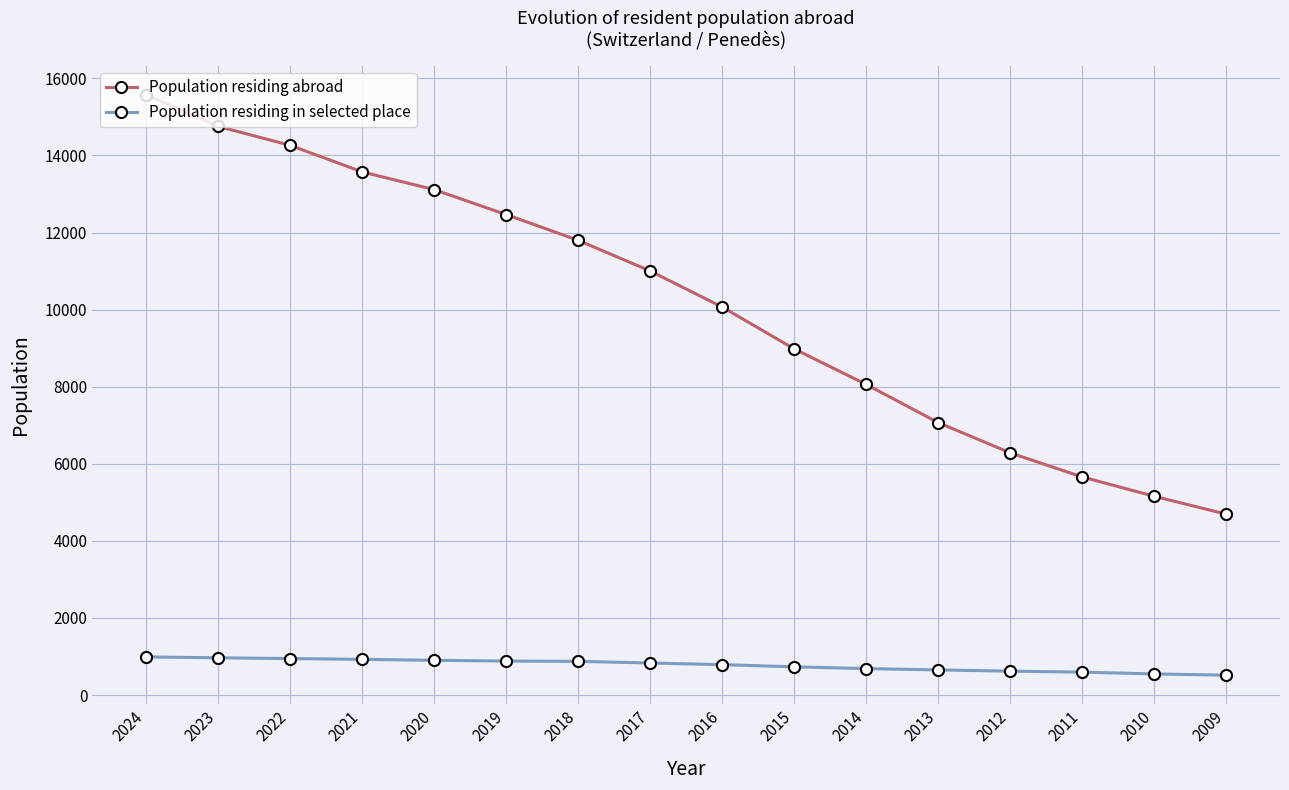

At which label does Population residing abroad reach its minimum?

2009